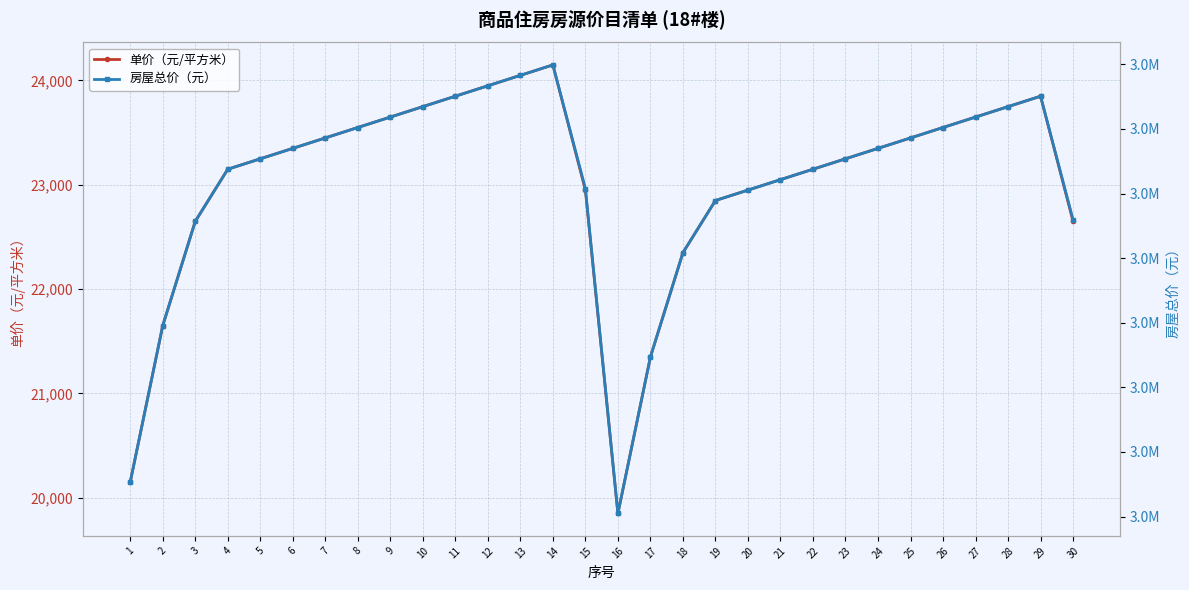

Is the value of 单价（元/平方米） at 8 greater than the value of 房屋总价（元） at 18?

No